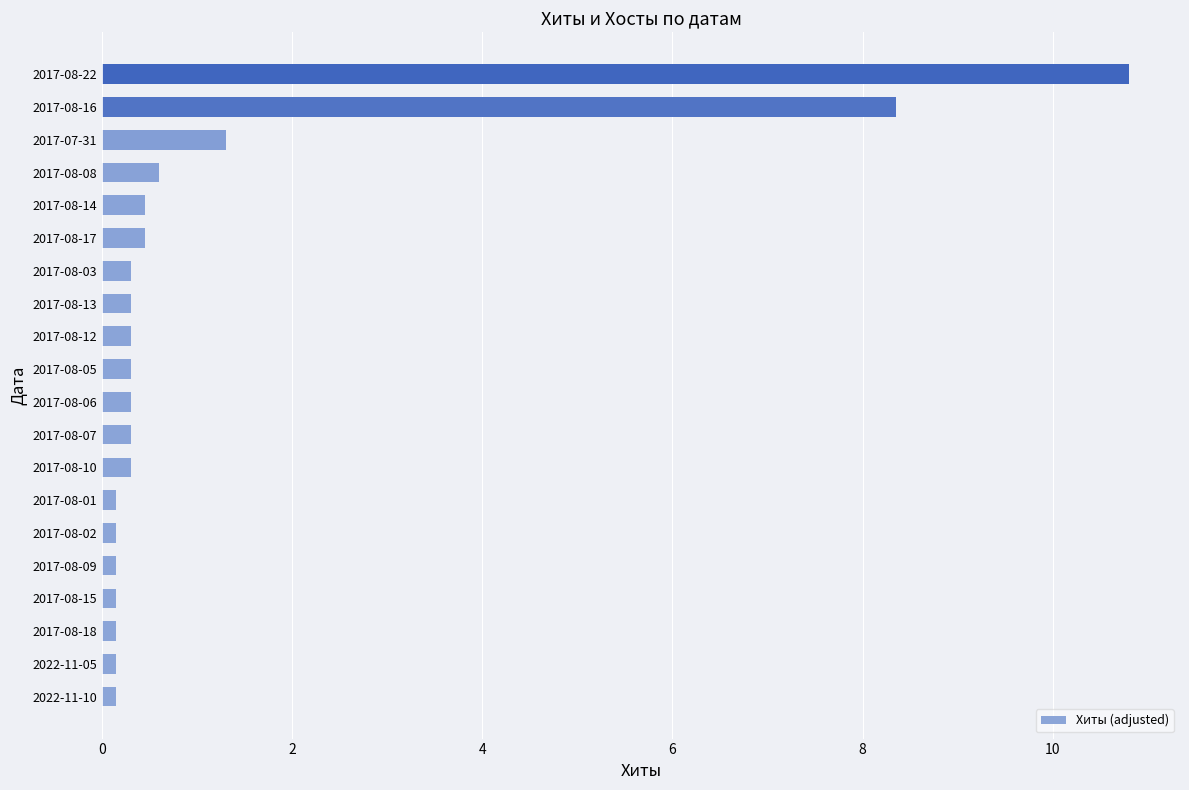

Between 2017-08-16 and 2017-07-31, which is larger?

2017-08-16